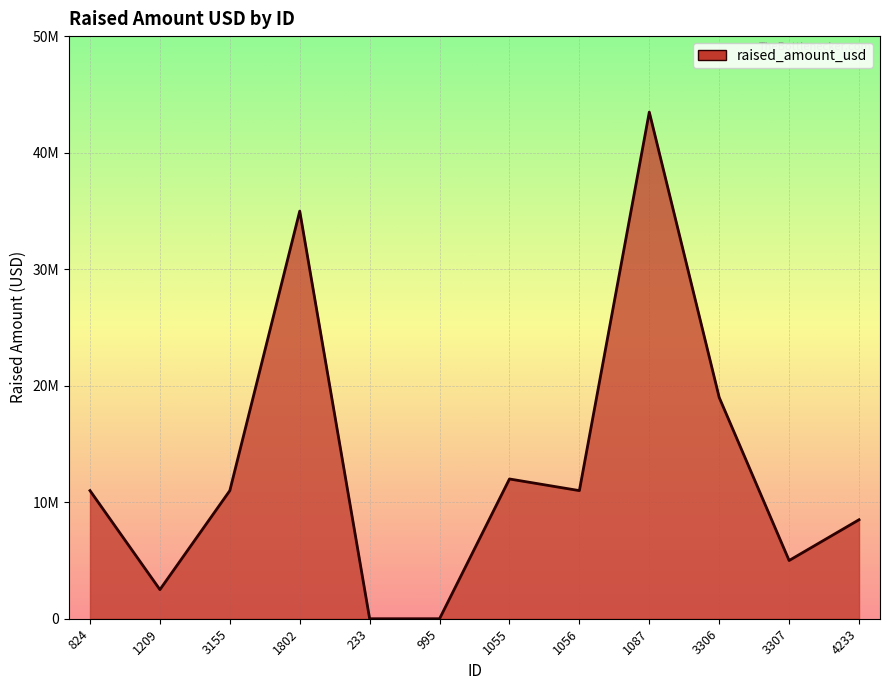

What is the sum of the values at 995 and 3155?

11000000